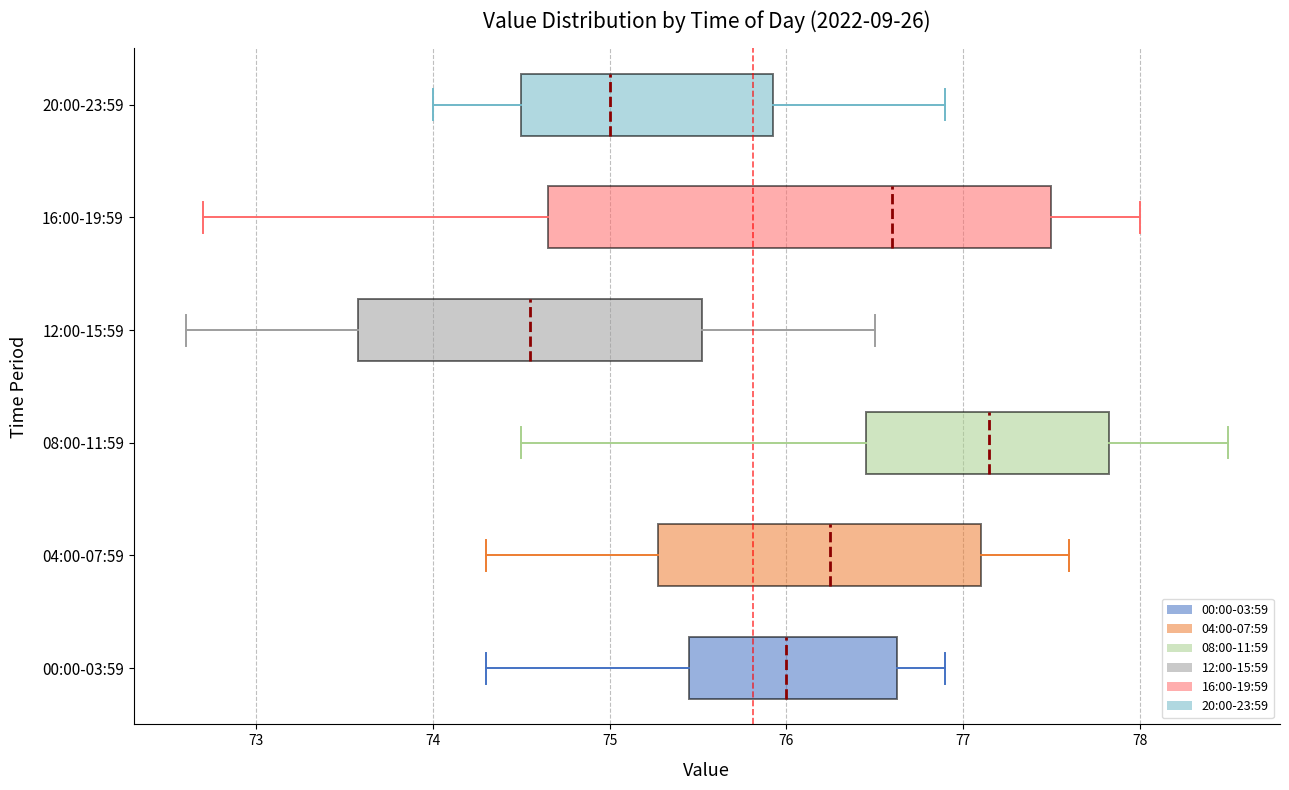

Where does the median line of the box for 12:00-15:59 sit on the x-axis? The values are not printed on the chart, so give them approximately, as read against the axis.

74.6